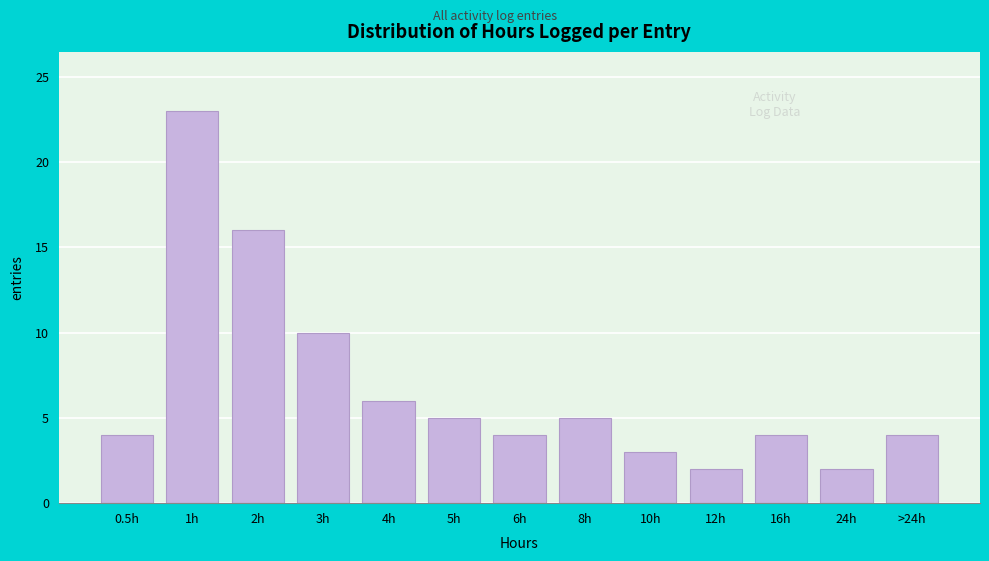

Reading left to right, what are all the values shown in this chart?

0.5h=4	1h=23	2h=16	3h=10	4h=6	5h=5	6h=4	8h=5	10h=3	12h=2	16h=4	24h=2	>24h=4